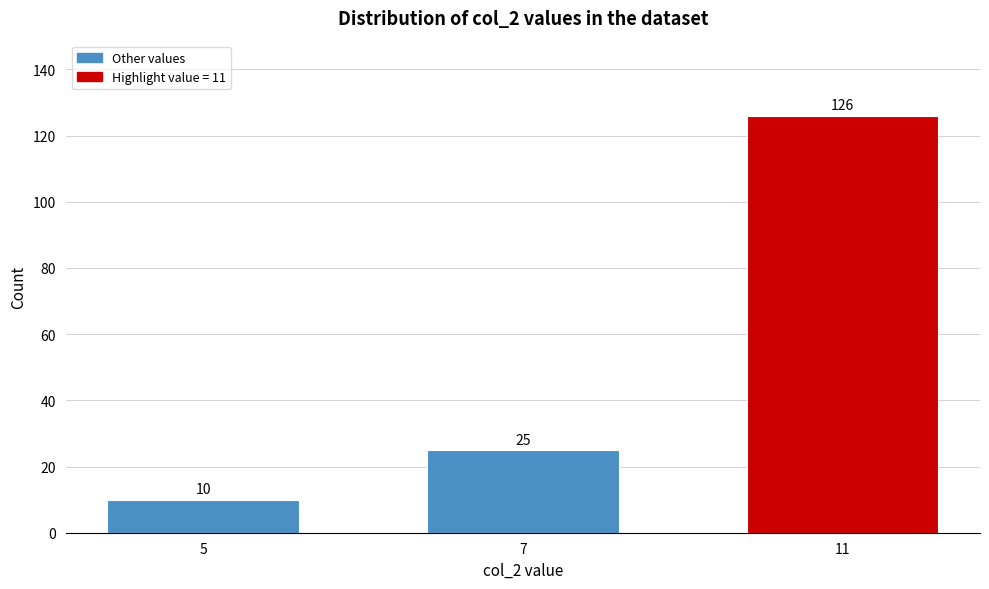

Reading left to right, transcribe all the data shown in this chart.

5=10	7=25	11=126